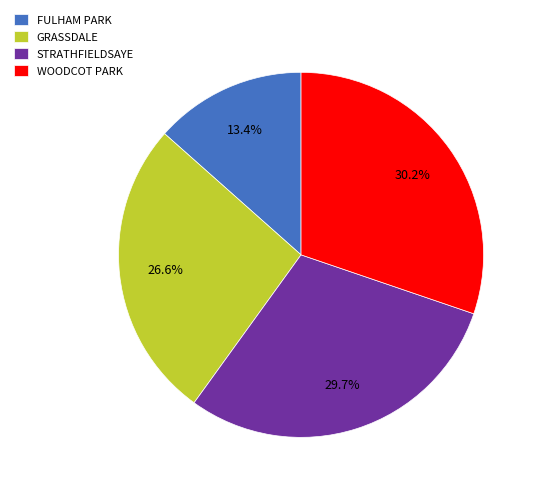

True or false: STRATHFIELDSAYE accounts for 30% of the total.

True